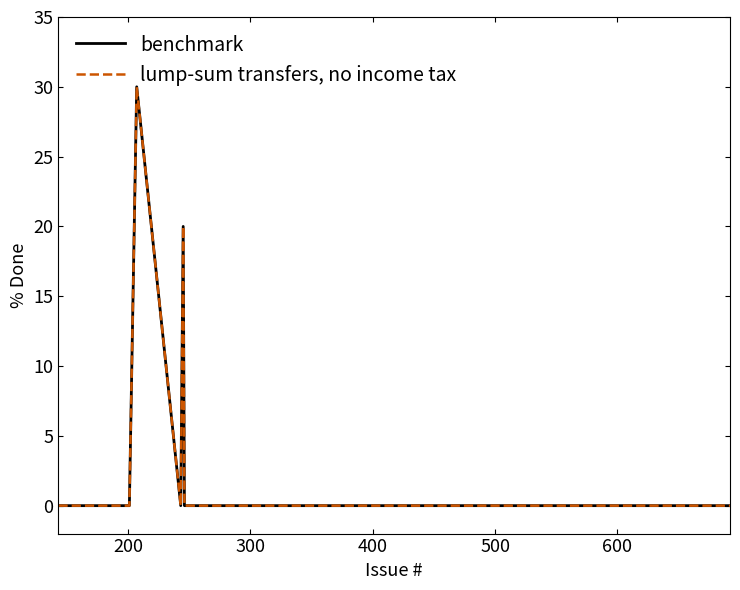

True or false: lump-sum transfers, no income tax and benchmark cross at least once.

False